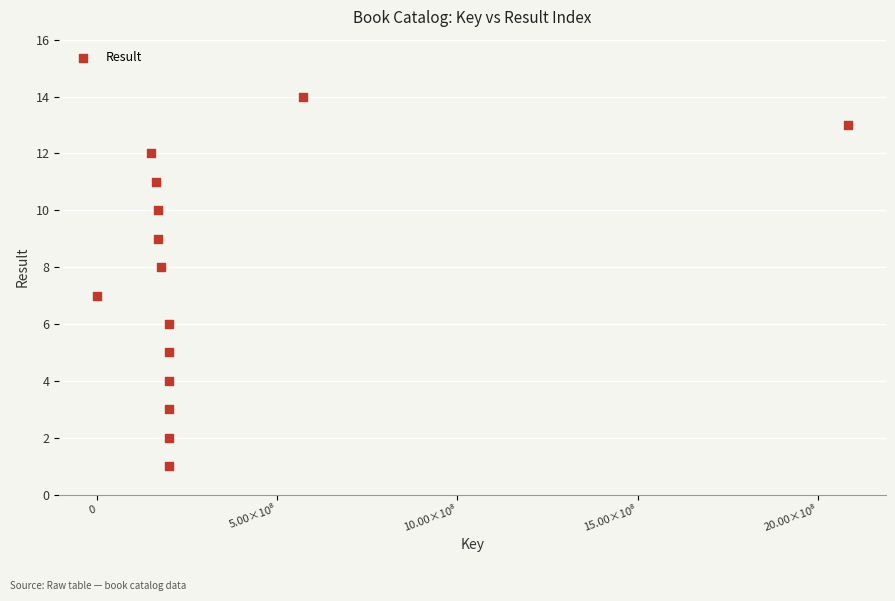

What is the range of Y values (max minus min)?

13